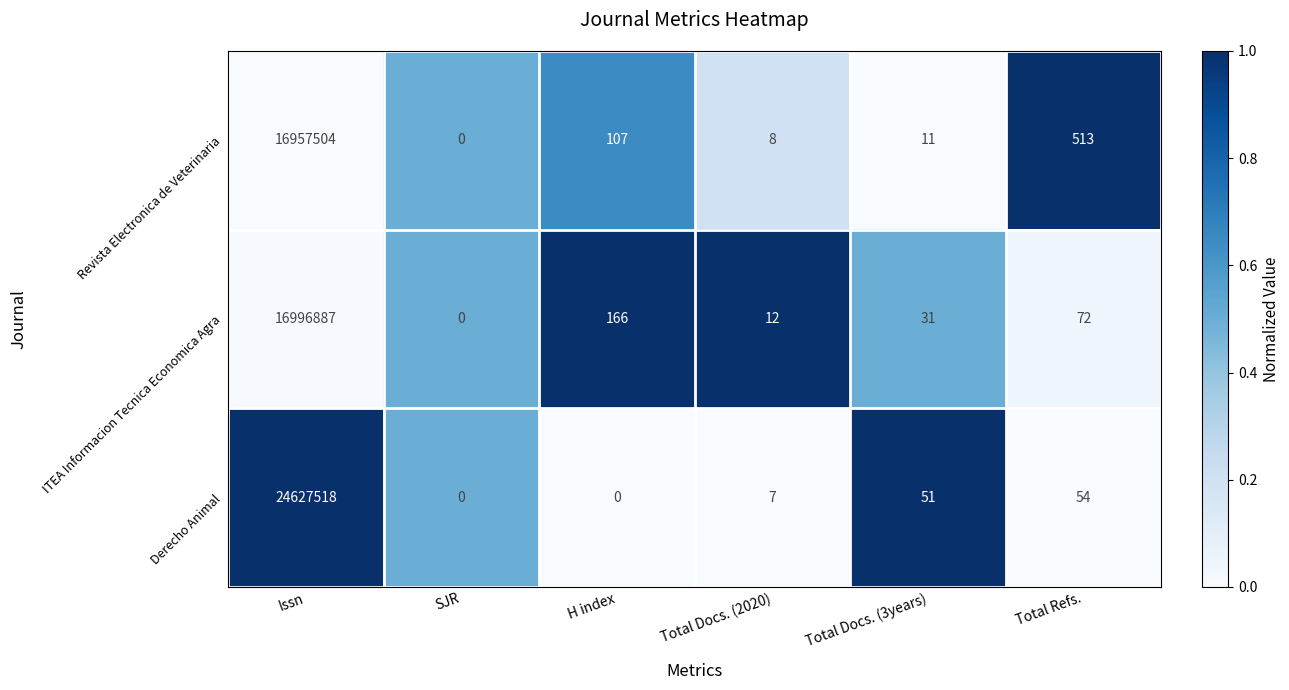

Count the number of data series in this chart.

3